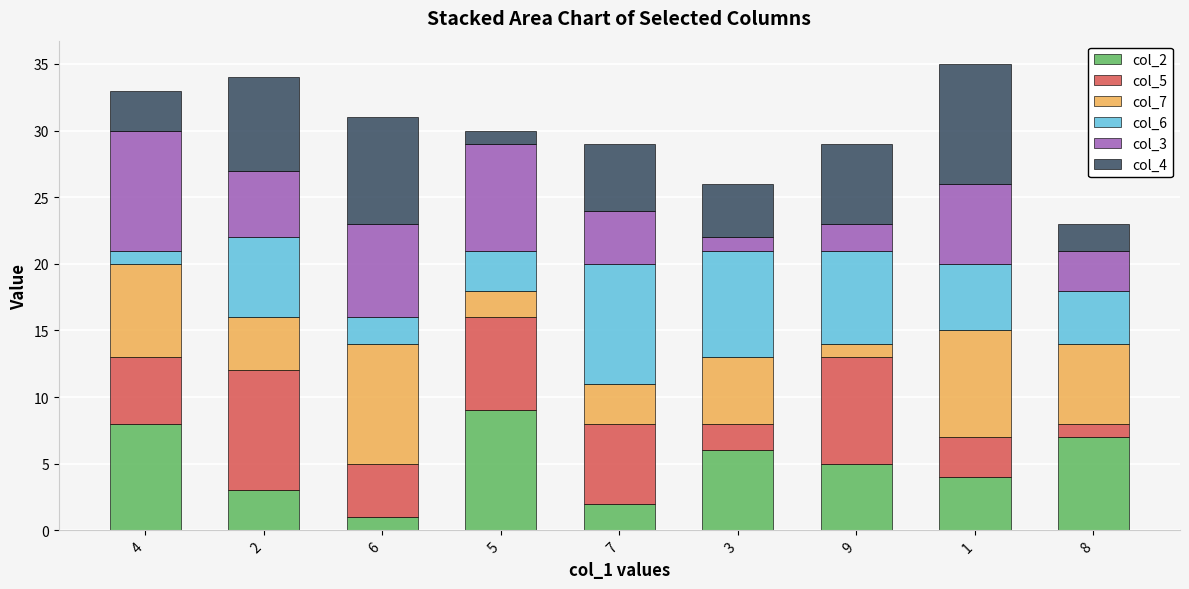

Is it true that col_2 equals 4 at 4?

False